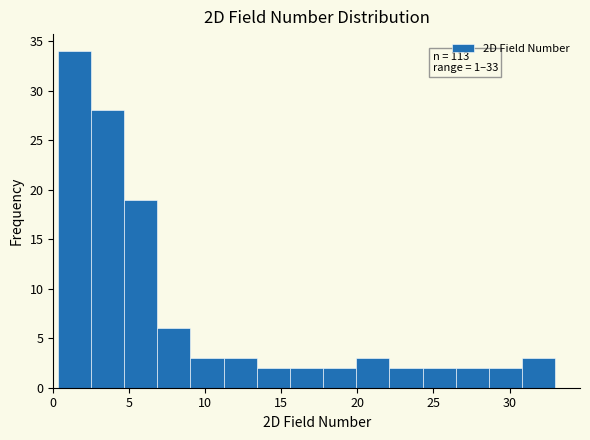

Which range on the x-axis has the tallest bar?

0.5 to 2.5